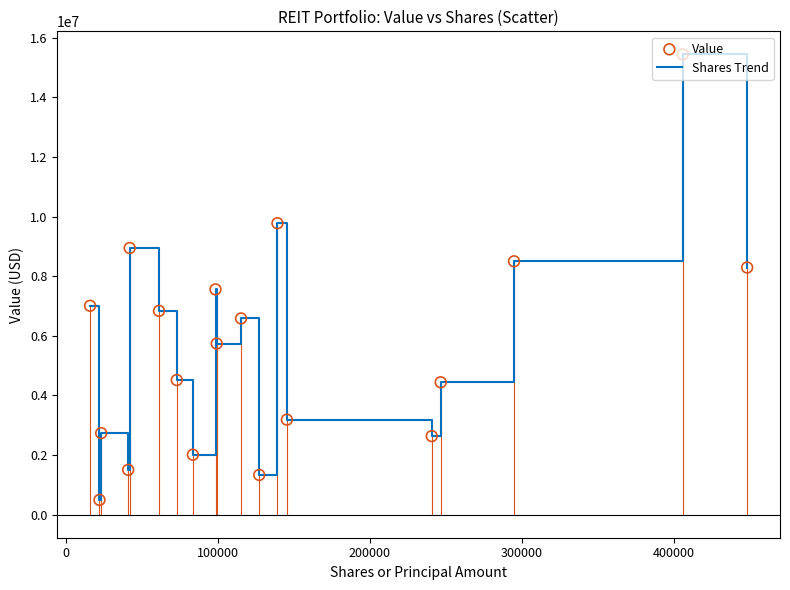

What is the smallest value displayed?

496000